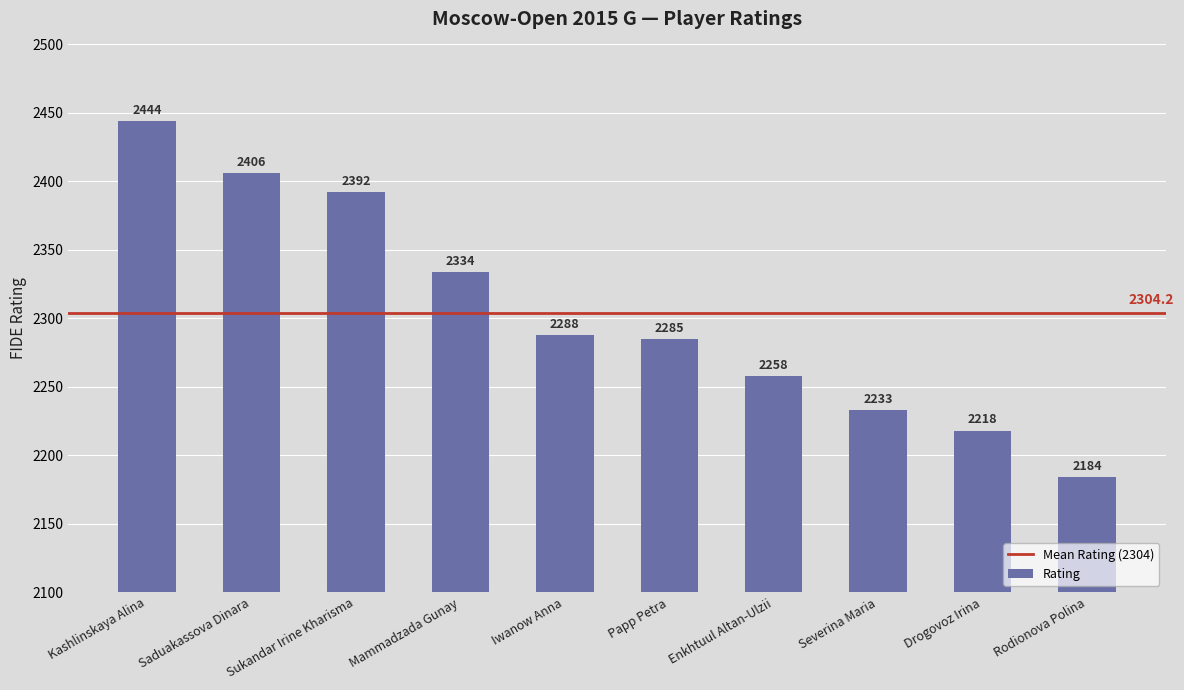

What is the sum of the values at Saduakassova Dinara and Drogovoz Irina?

4624